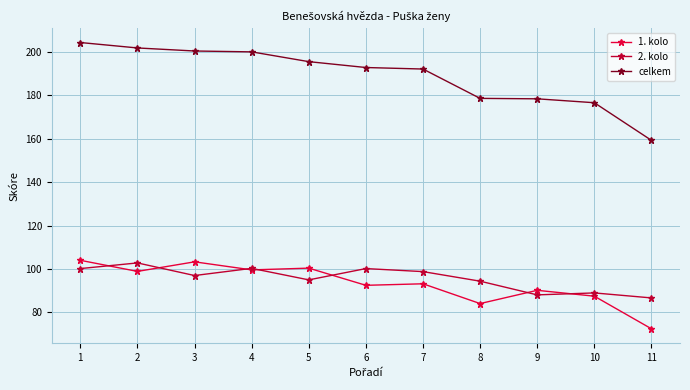

Between 5 and 11, which series saw the biggest shift?

celkem